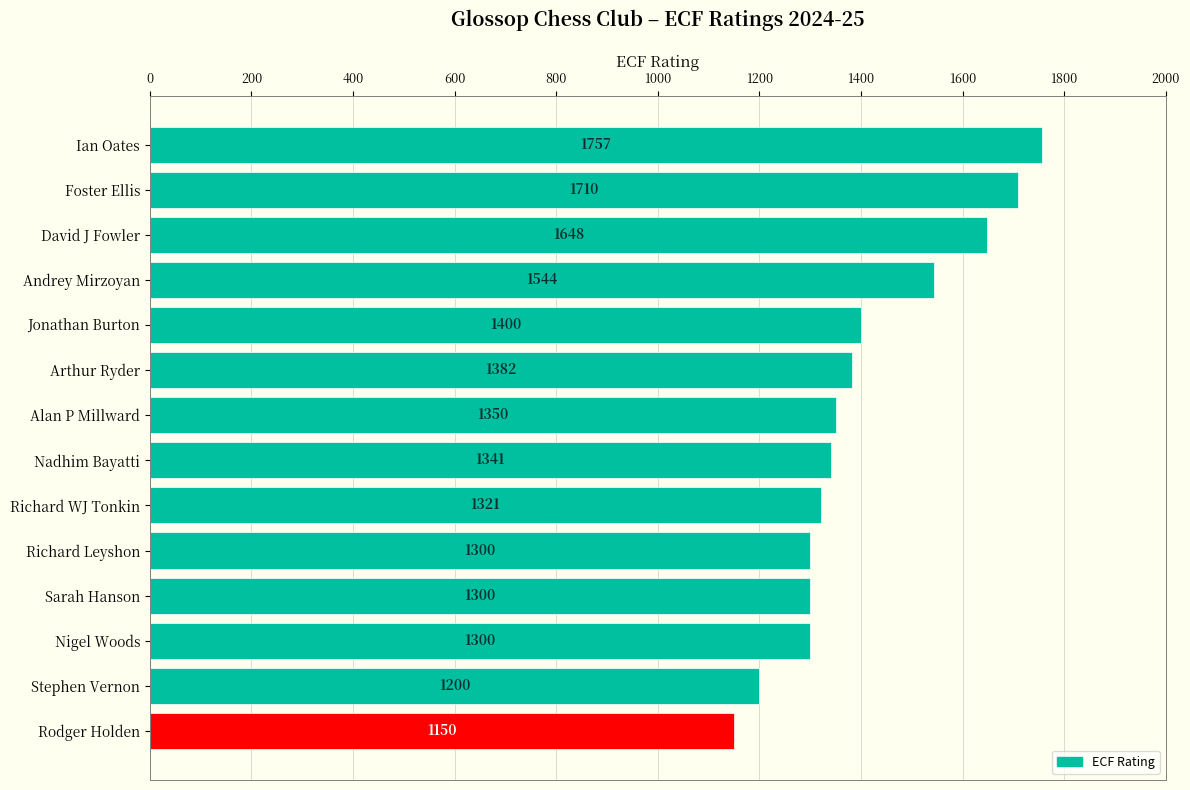

At which category does the chart reach its minimum across all series?

Rodger Holden